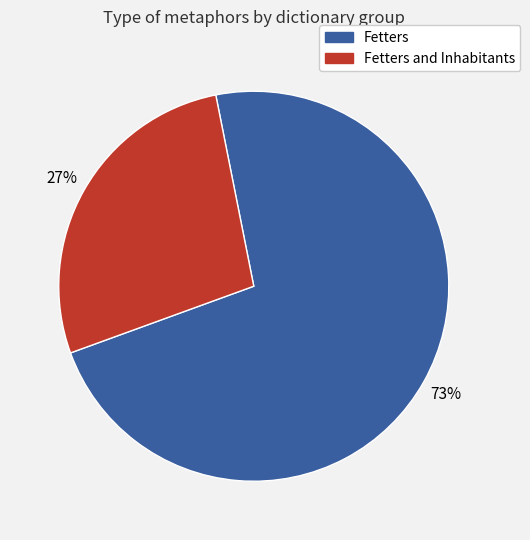

Which slice is the largest?

Fetters